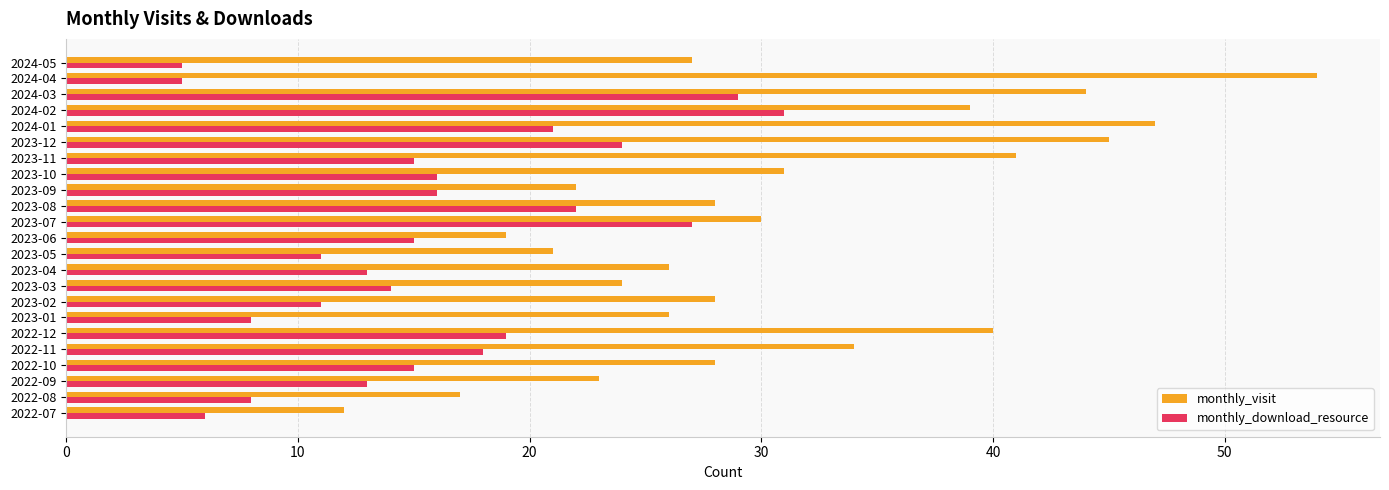

The monthly_download_resource series shows 18 at 2023-04. True or false?

False